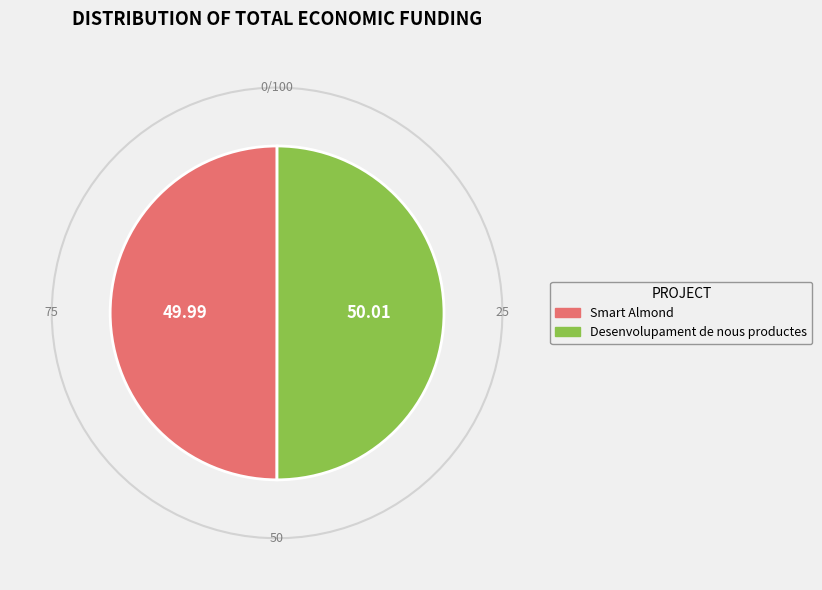

Approximately how many times larger is the value at Grup Operatiu: Desenvolupament de nous productes compared to Grup Operatiu: Smart Almond?

1.0